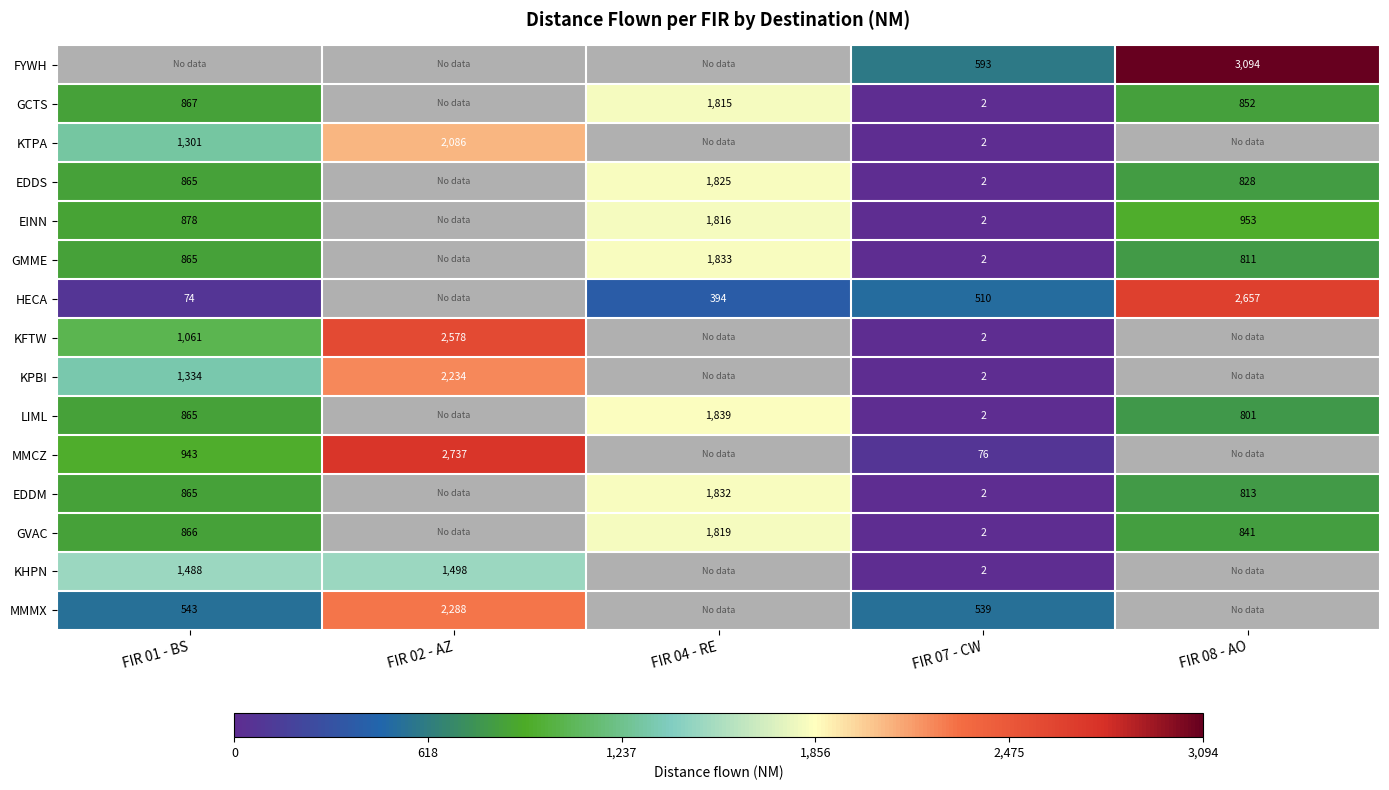

True or false: KPBI has a value of 522 at FIR 01 - BS.

False